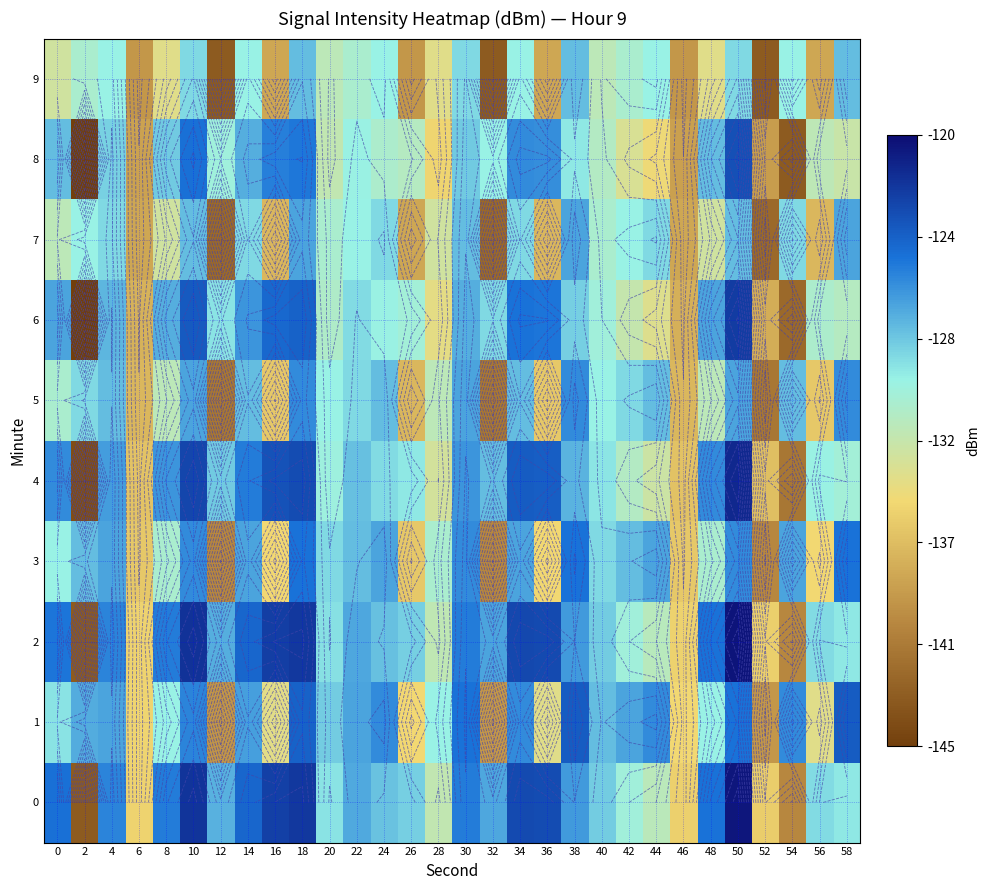

Is it true that 9 equals -130.0 at 34?

True